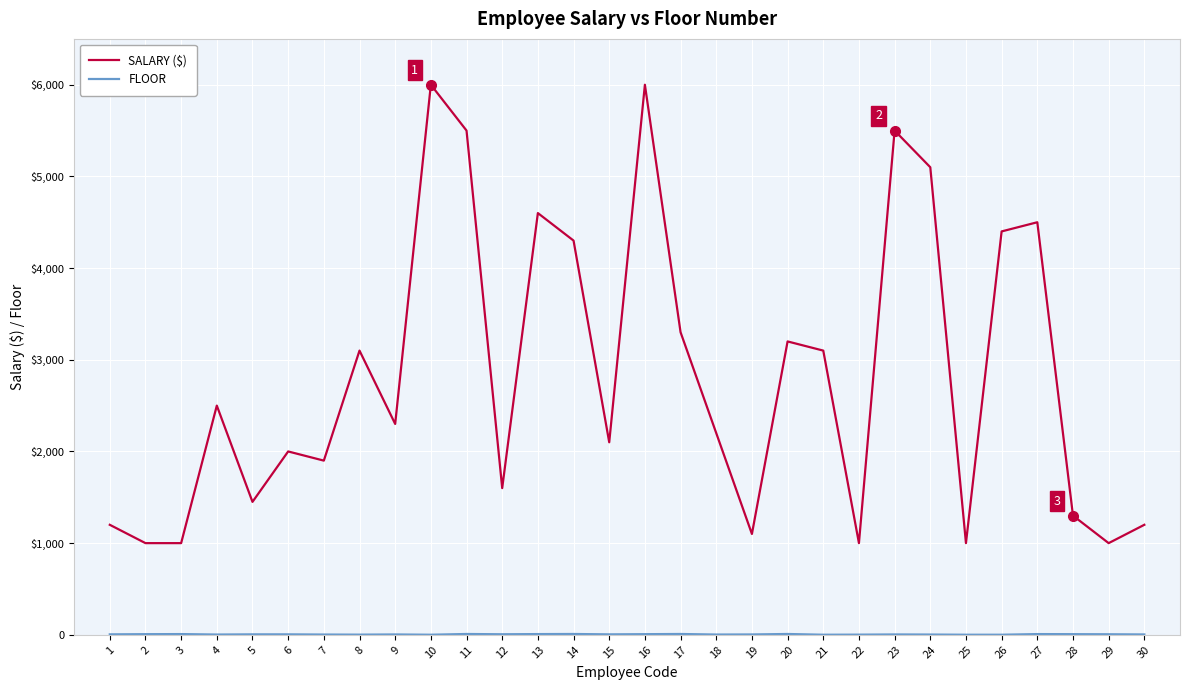

Rank the series at 25 from lowest to highest value.

FLOOR, SALARY ($)